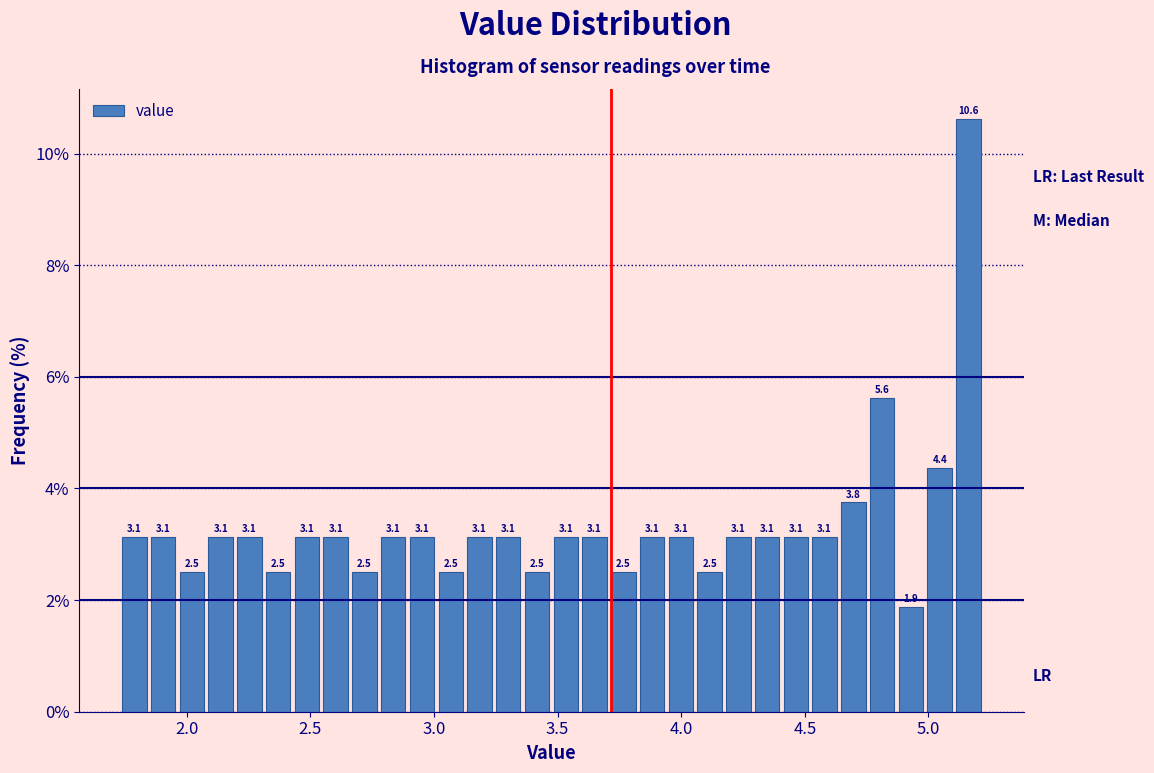

Read against the x-axis, roughly where is the centre of the tallest bar?

5.15